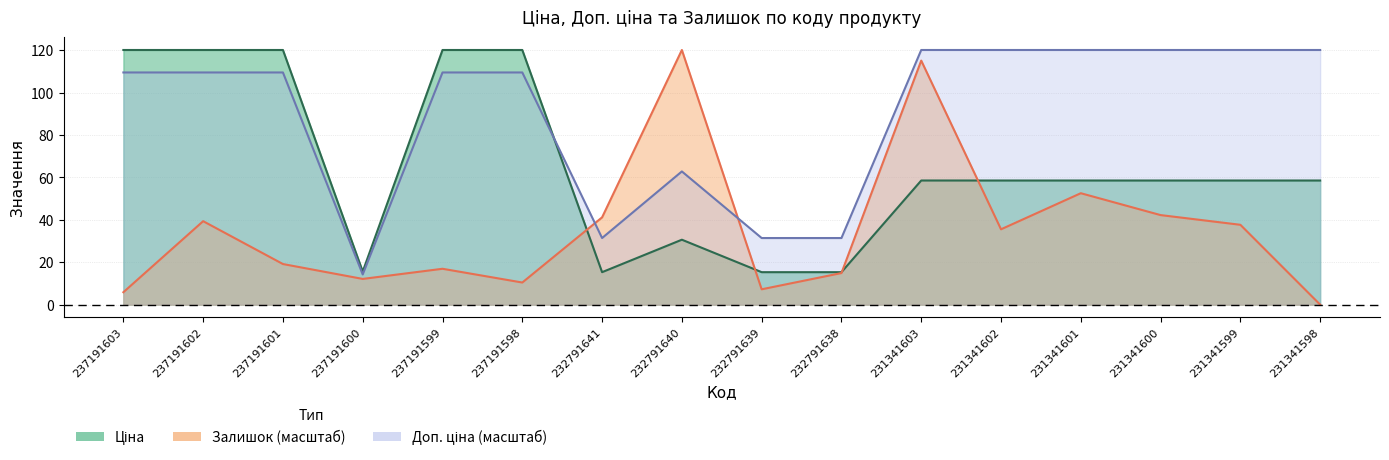

Between 232791638 and 231341602, which series saw the biggest shift?

Доп. ціна